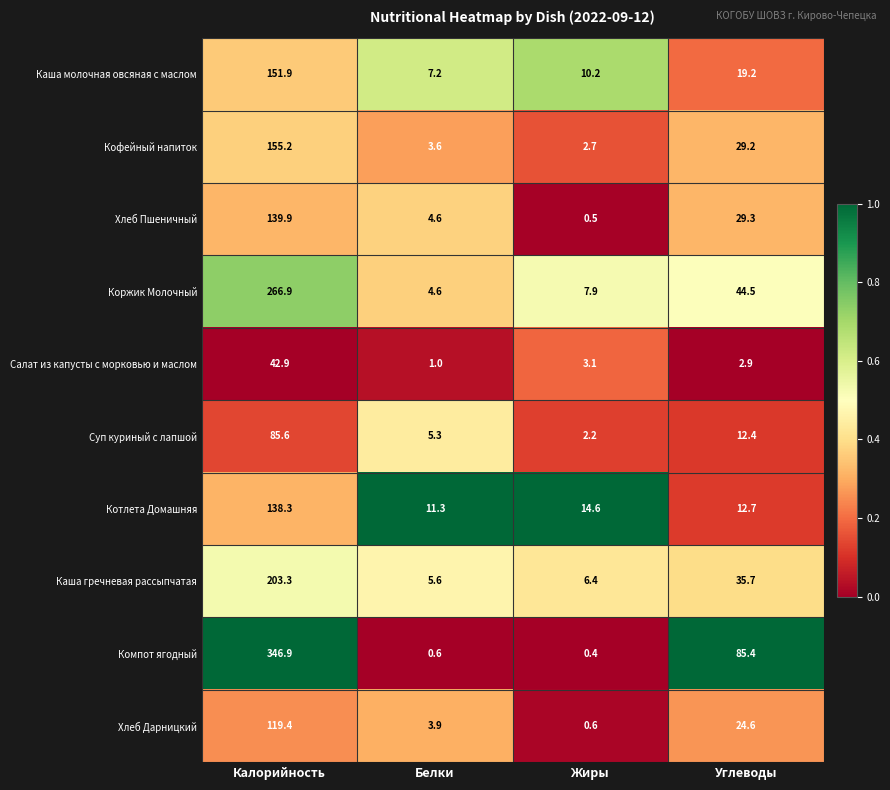

Where is Каша молочная овсяная с маслом nearest to the value 79?

Углеводы